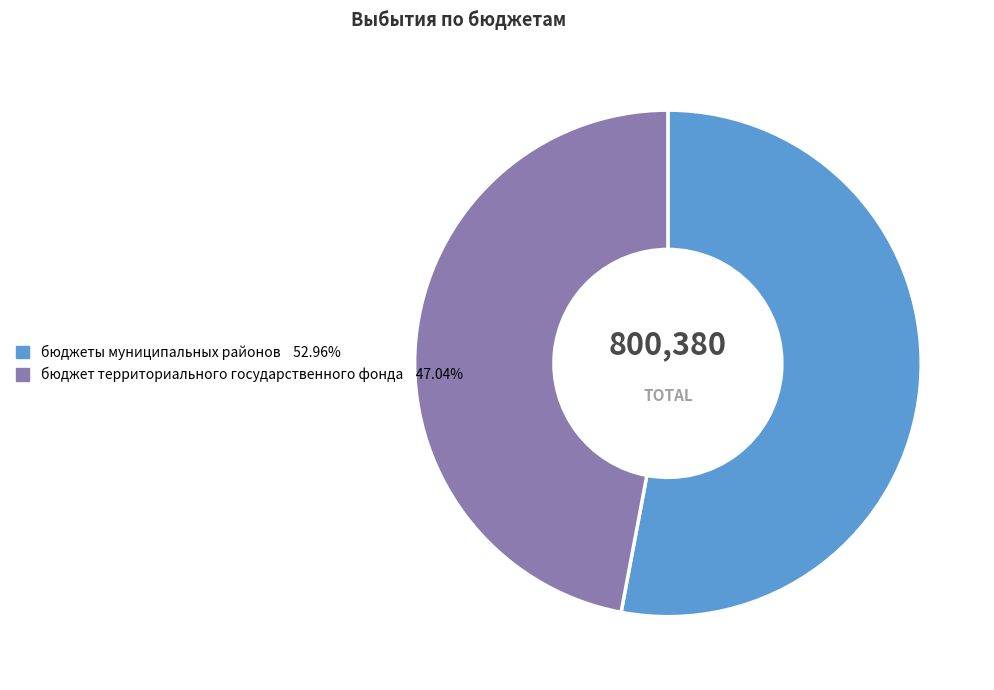

Combined, do бюджеты муниципальных районов and бюджет территориального государственного фонда account for over 50%?

Yes